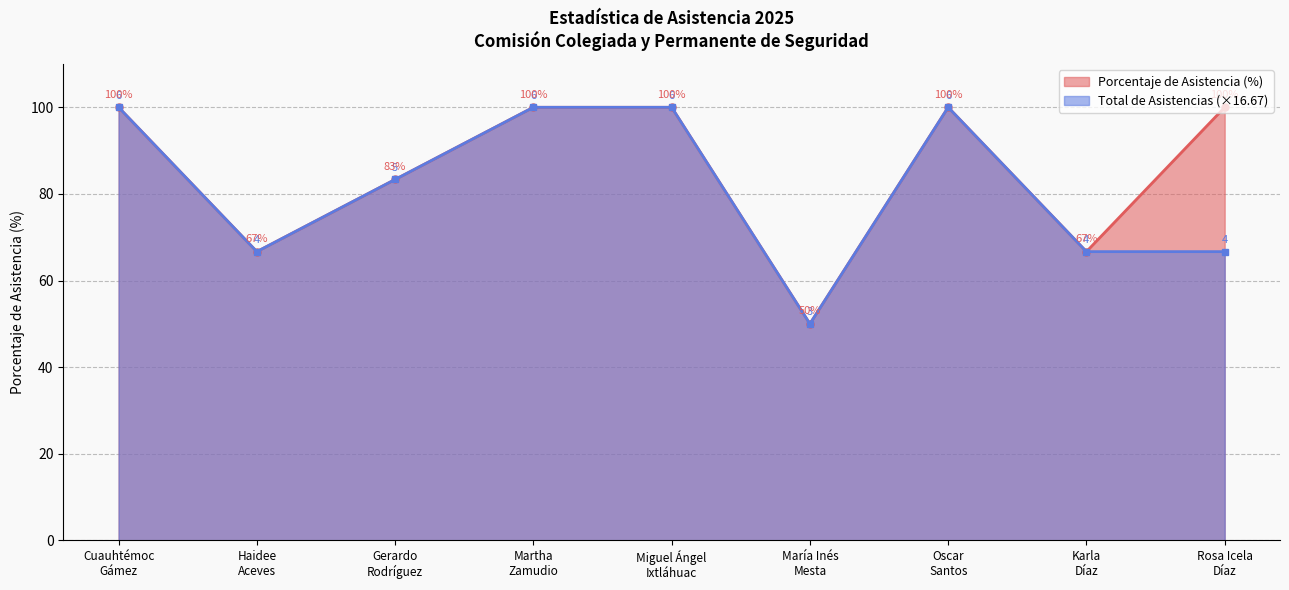

Reading left to right, list all the values displayed in this chart.

Porcentaje de Asistencia: 100.0	66.7	83.3	100.0	100.0	50.0	100.0	66.7	100.0
Total de asistencias: 100.0	66.7	83.3	100.0	100.0	50.0	100.0	66.7	66.7